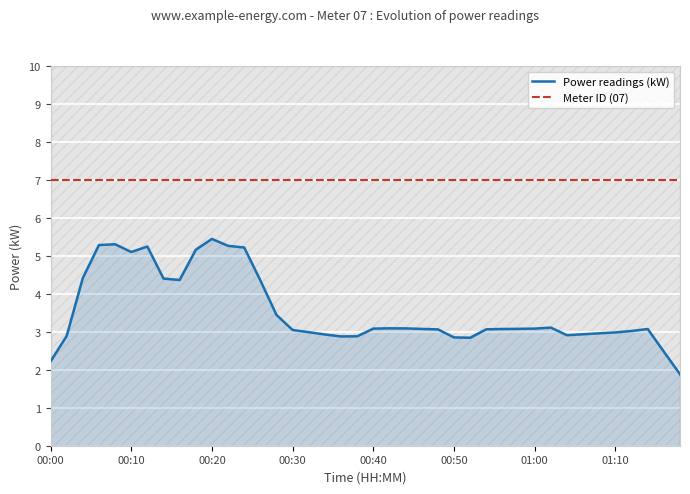

Rank the series at 34 from lowest to highest value.

Power readings (kW), Meter ID (07)